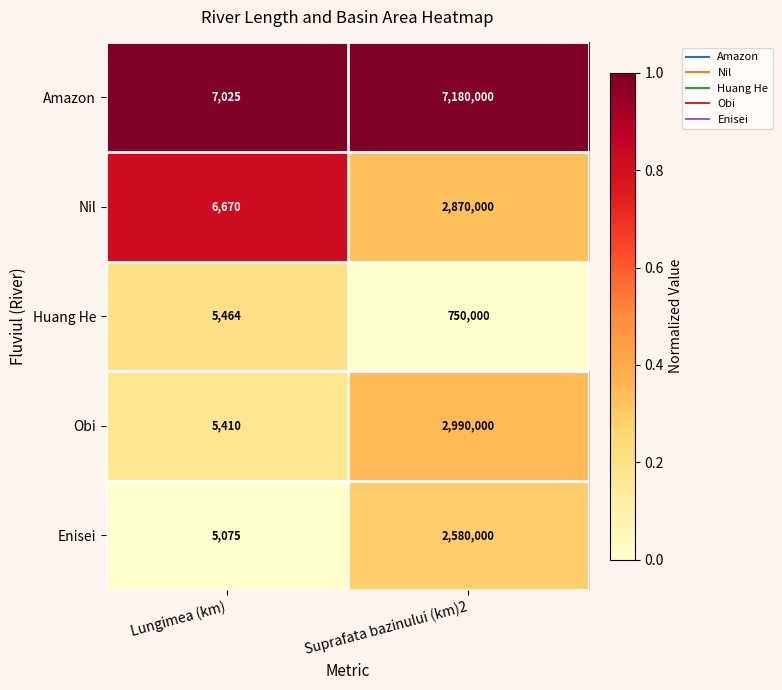

At which category is the sum across all series the highest?

Suprafata bazinului (km)2